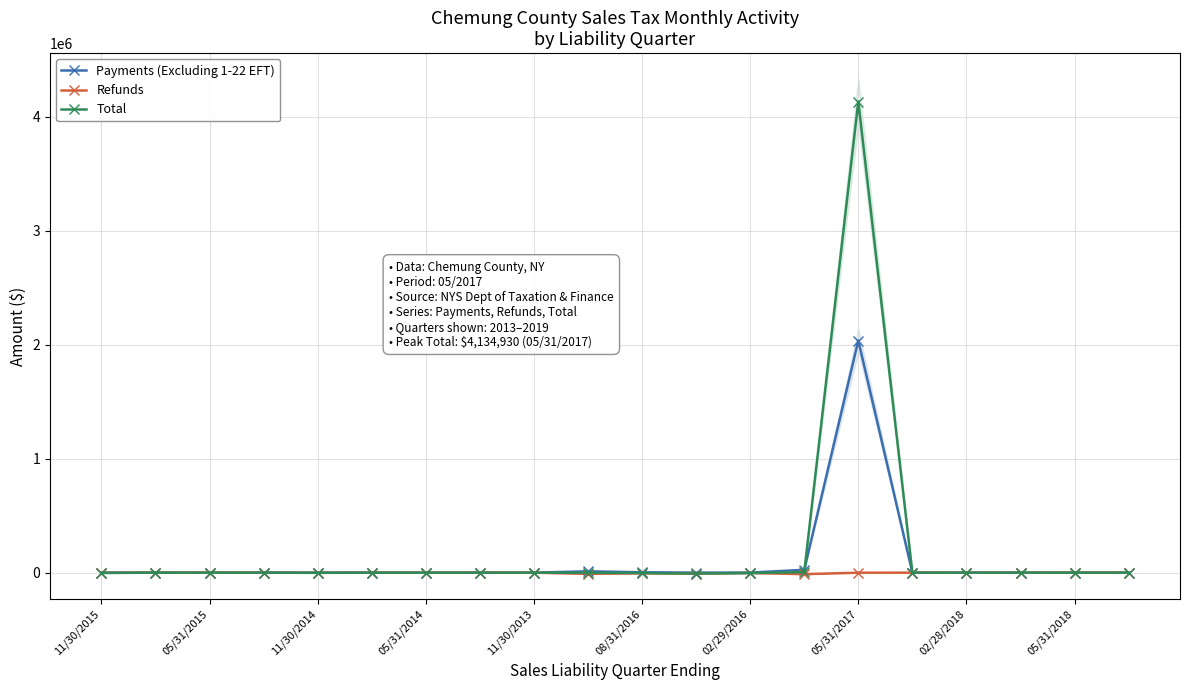

Which series has the largest total across all categories?

Total